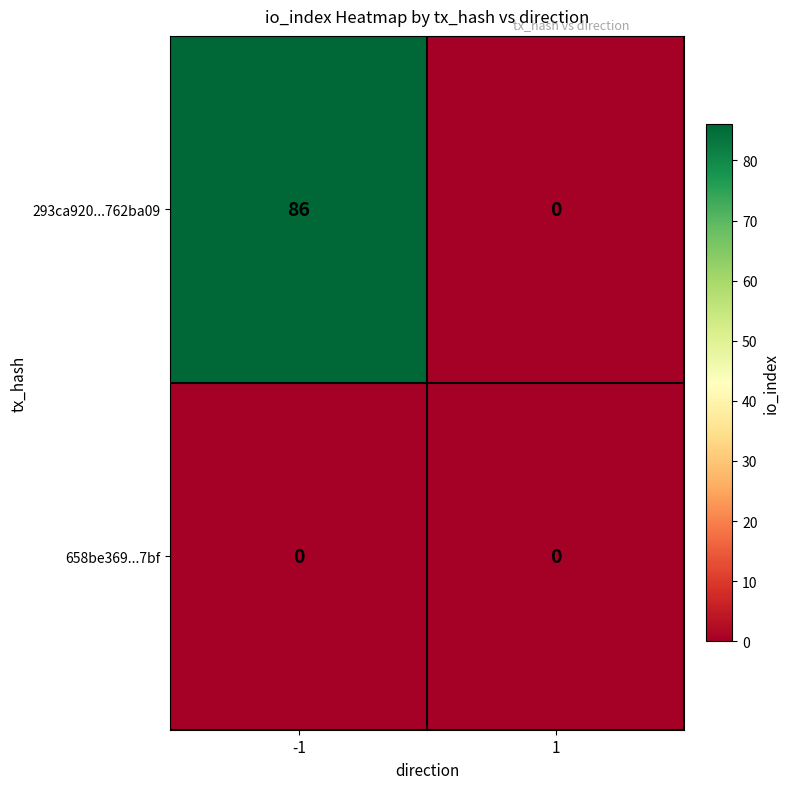

At which category is the sum across all series the highest?

-1